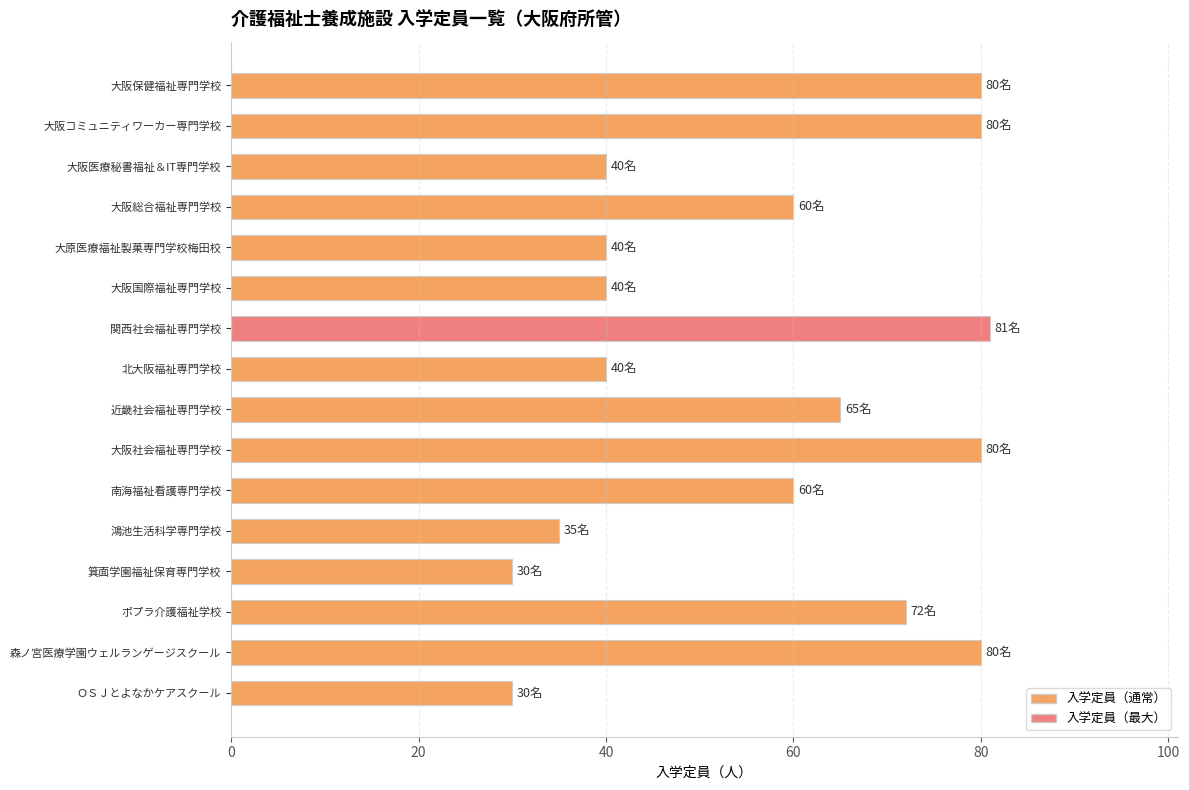

The value at 大阪国際福祉専門学校 is 40. True or false?

True